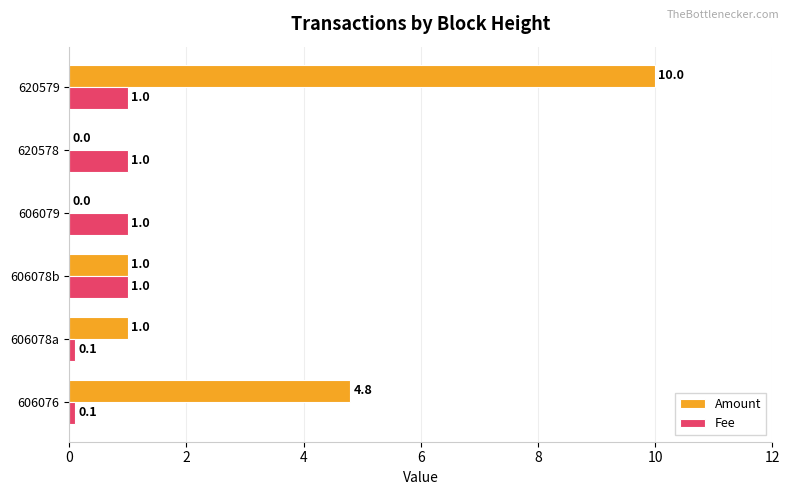

At which category is the sum across all series the highest?

620579